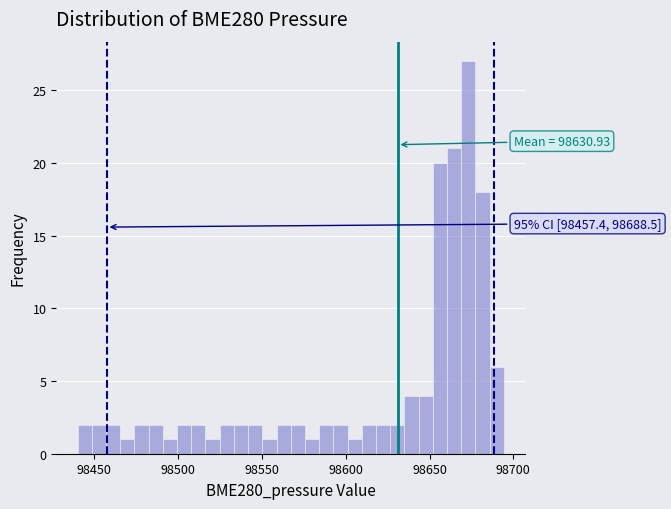

Around what value on the x-axis is the tallest bar? Give the approximate position of its centre, as read against the axis.

98675